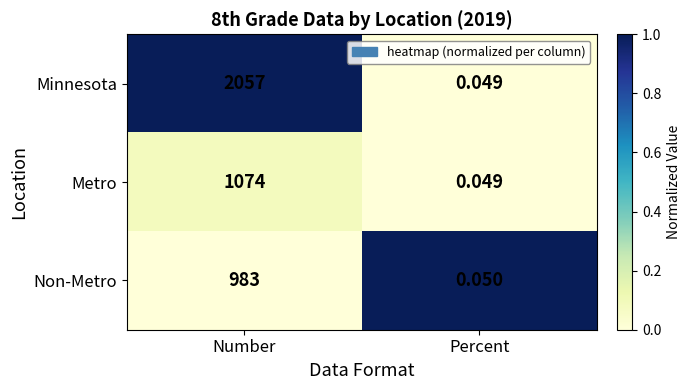

Where is Minnesota nearest to the value 1028?

Percent